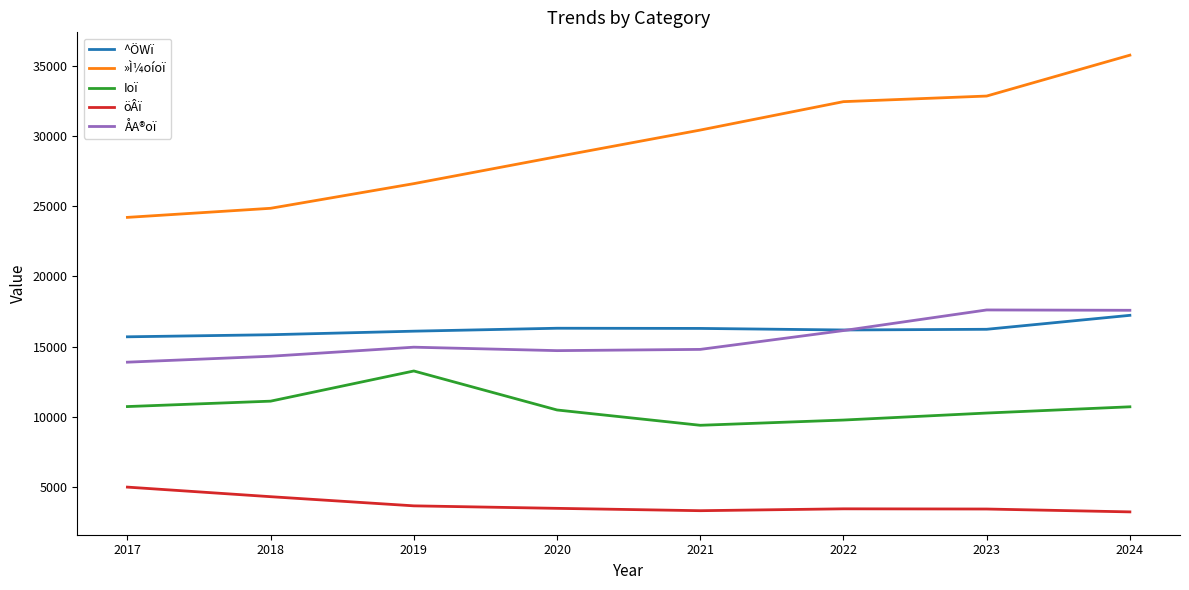

List the series in order of their peak value, lowest first.

öÂï, Ioï, ^ÖWï, ÅA®oï, »Ì¼oíoï